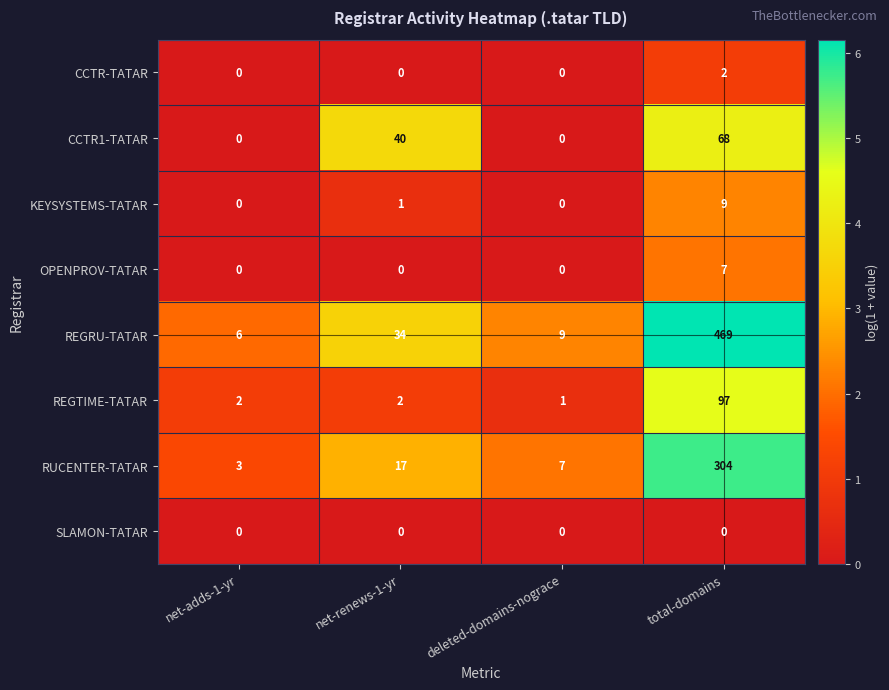

What is the average value of the CCTR1-TATAR series?

27